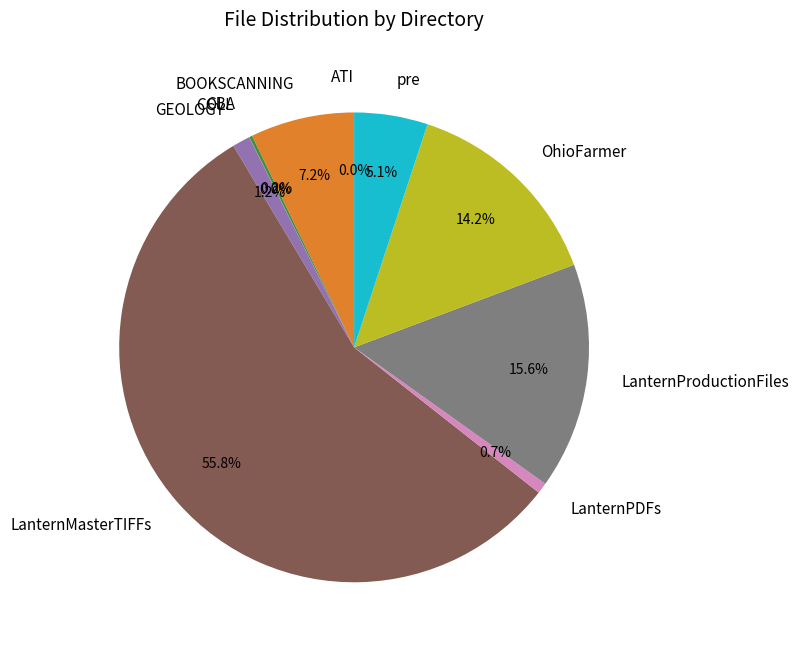

Which has a higher value, LanternMasterTIFFs or LanternPDFs?

LanternMasterTIFFs